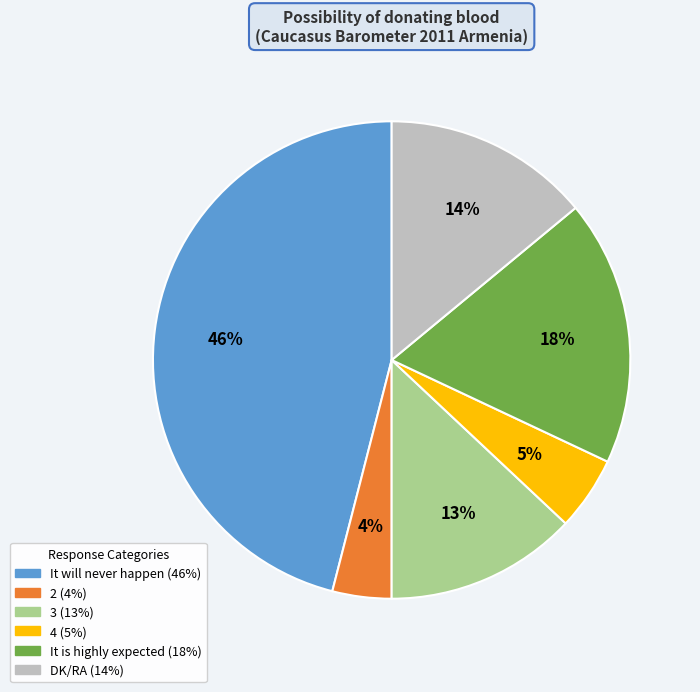

What percentage is the 3 slice, to the nearest percent?

13%